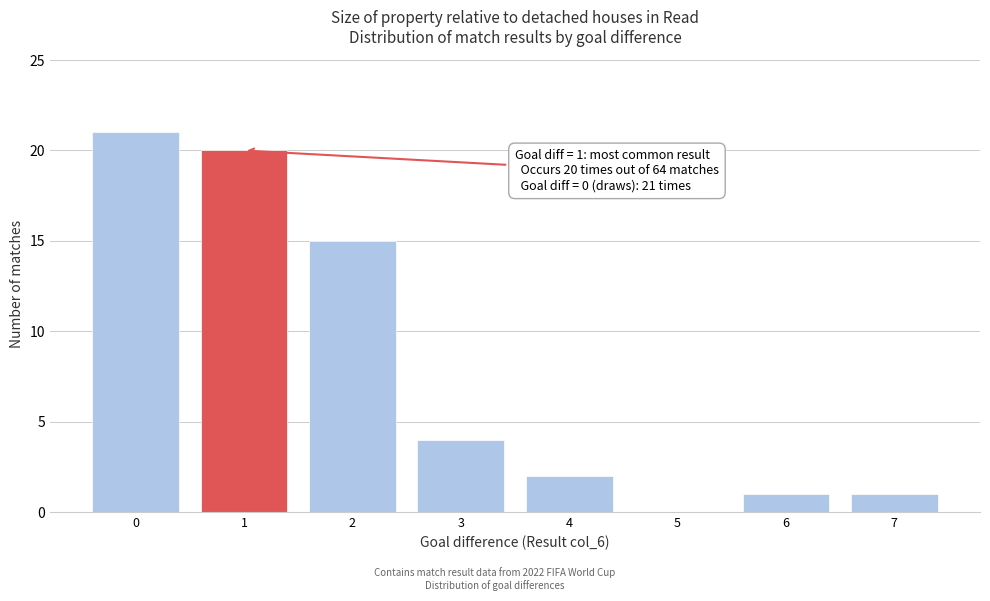

Reading left to right, what are all the values shown in this chart?

0=21	1=20	2=15	3=4	4=2	5=0	6=1	7=1